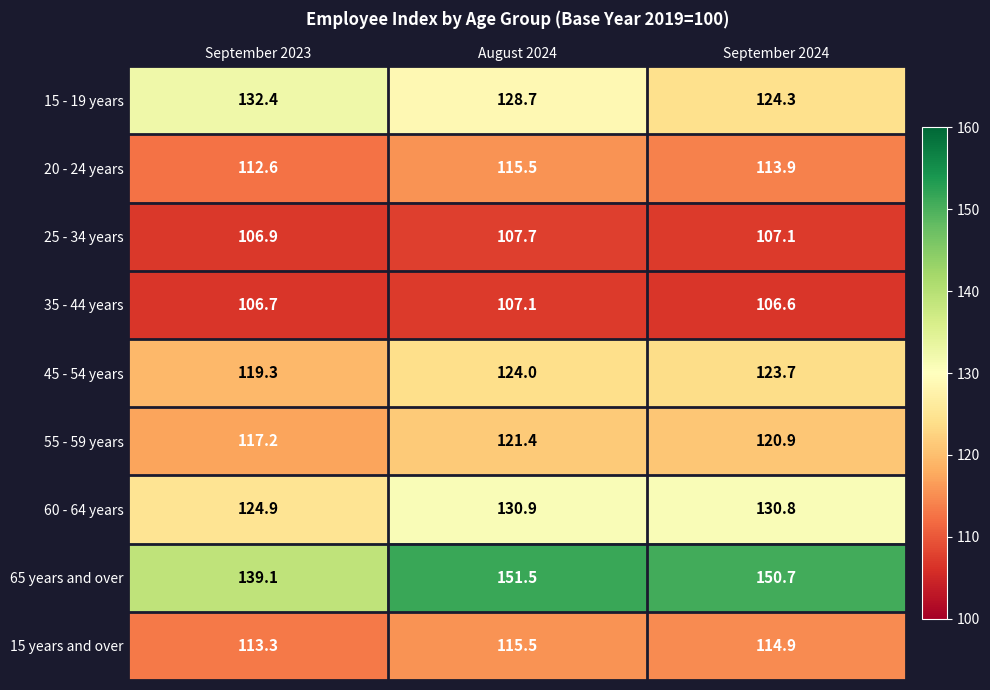

Which category has the highest value across all series?

August 2024